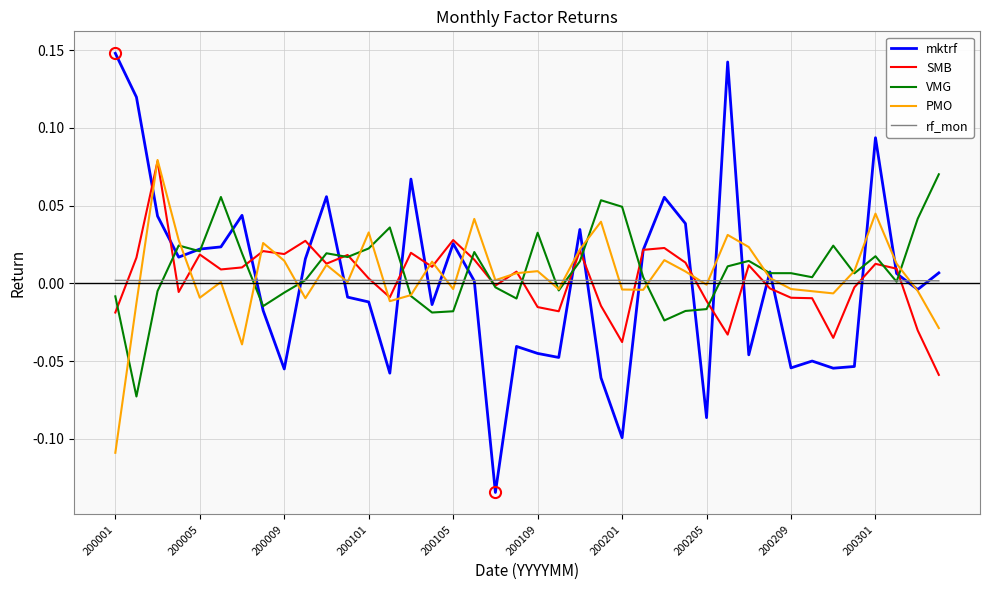

True or false: rf_mon has more than 0 points higher than both neighbors.

True